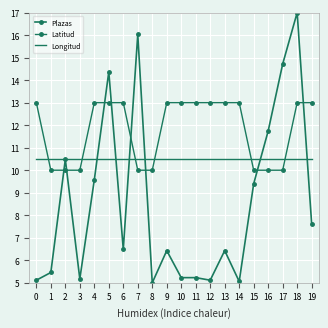

Is it true that Longitud equals 10.5 at 6?

True